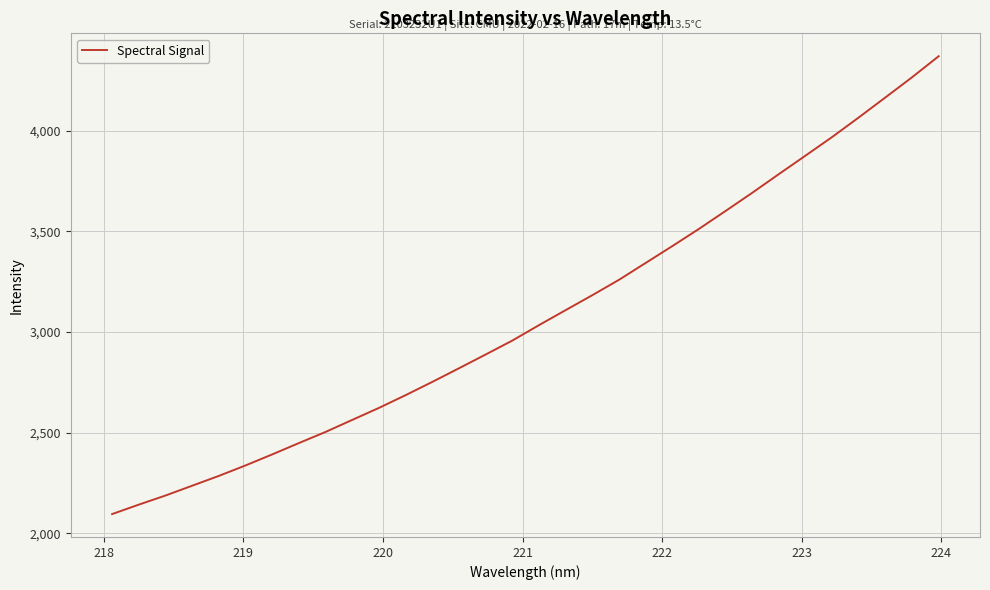

What is the difference between the maximum and minimum values?

2275.0